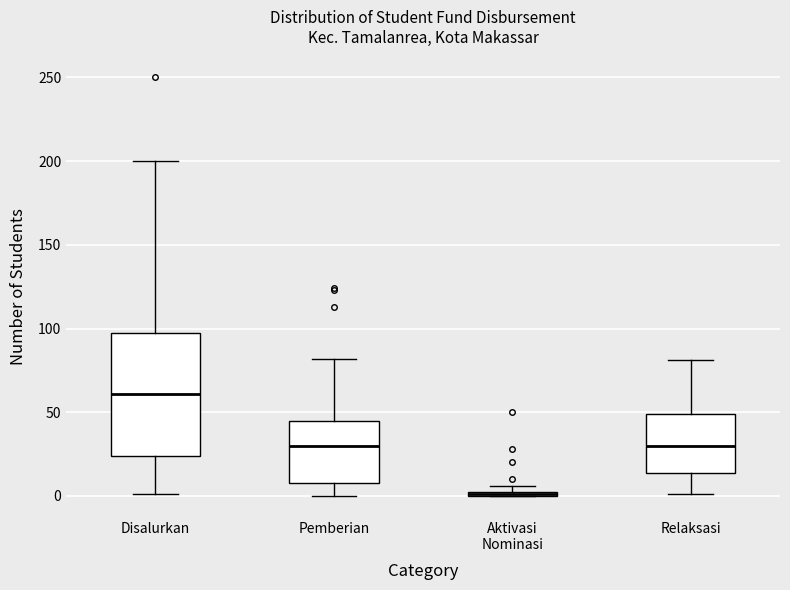

Which box is the tallest, from its lower edge to its upper edge?

Disalurkan